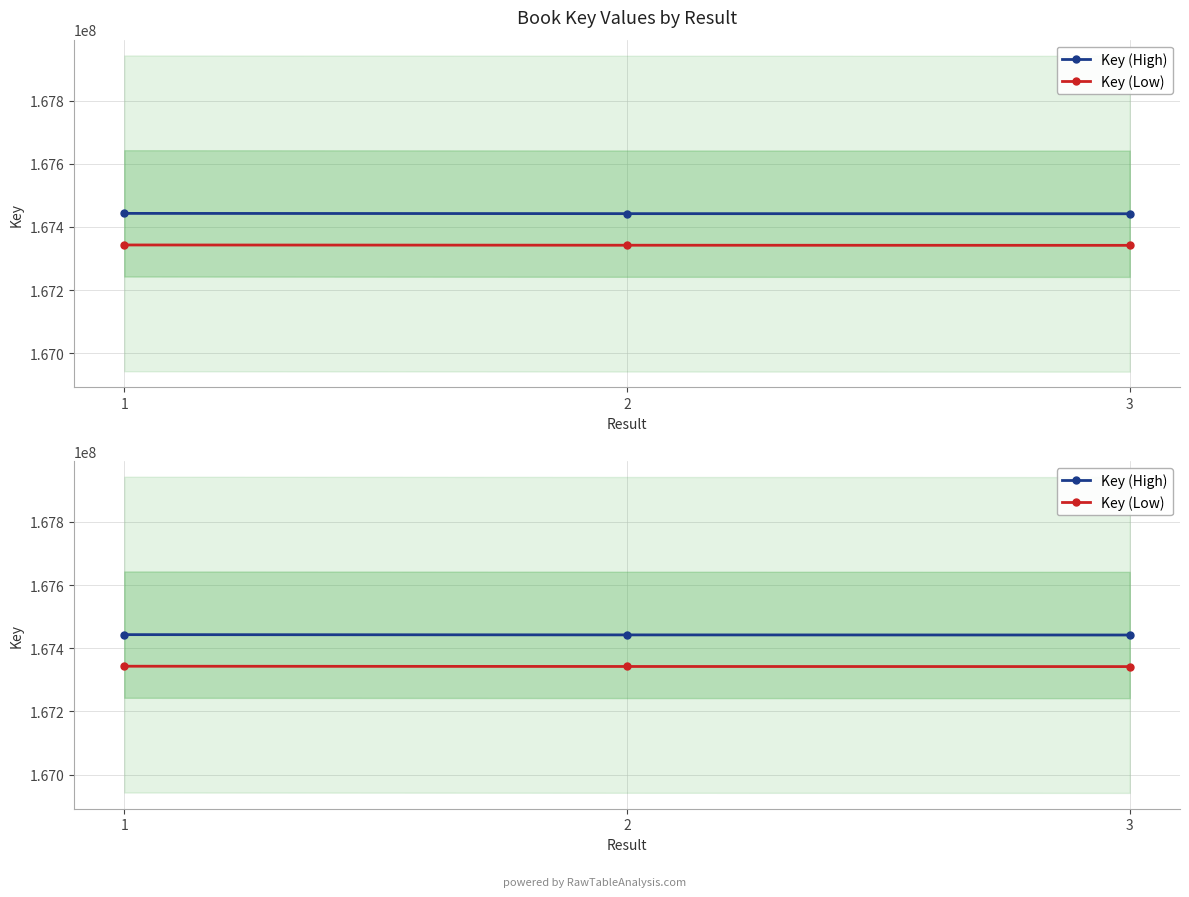

How many values in the Key (High) series exceed 167442279?

1